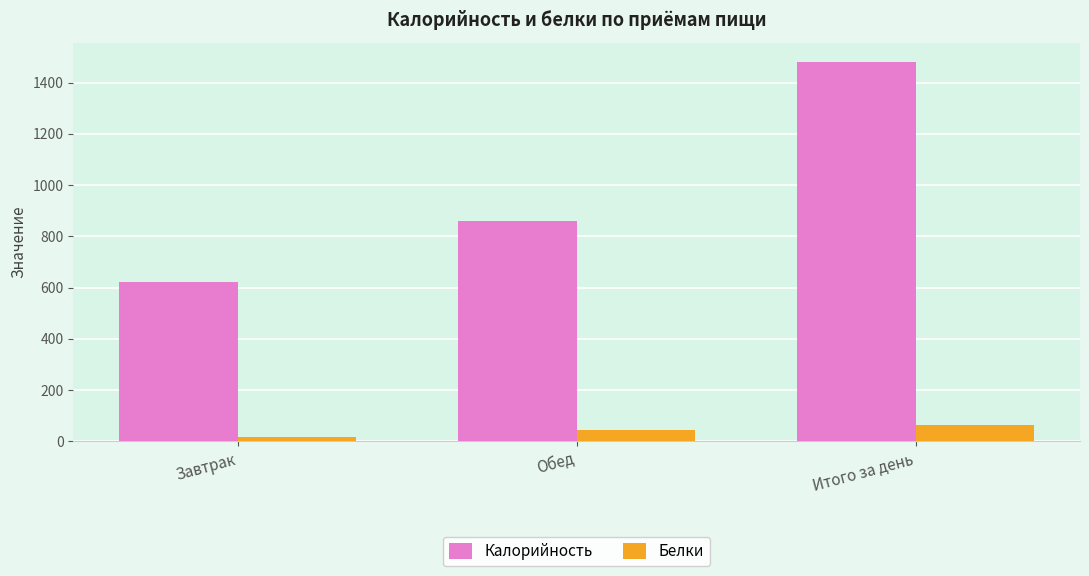

What is the value of the Калорийность bar at the 1st from the left?

620.2